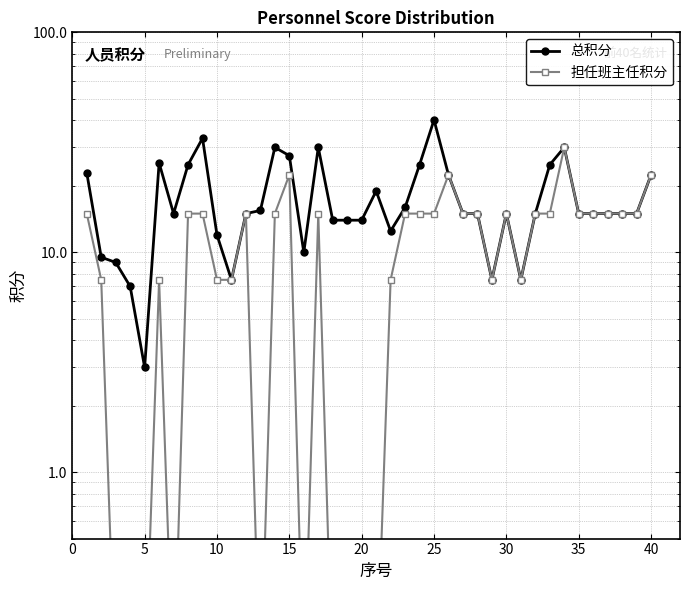

True or false: 总积分 has more than 2 points higher than both neighbors.

True